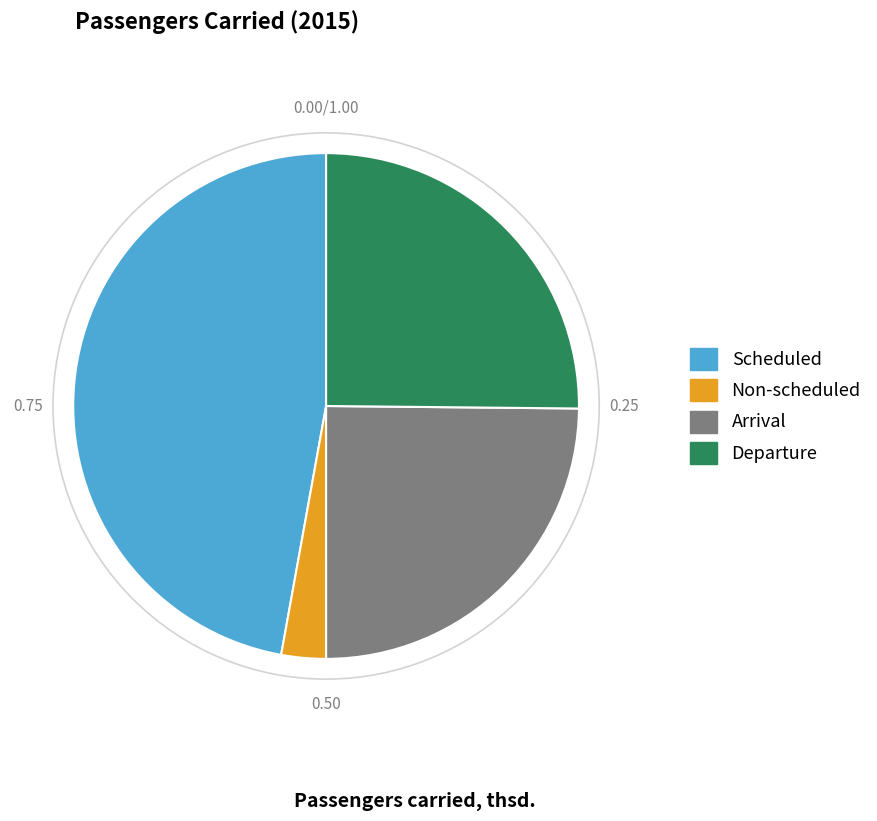

How many segments does this pie chart have?

4